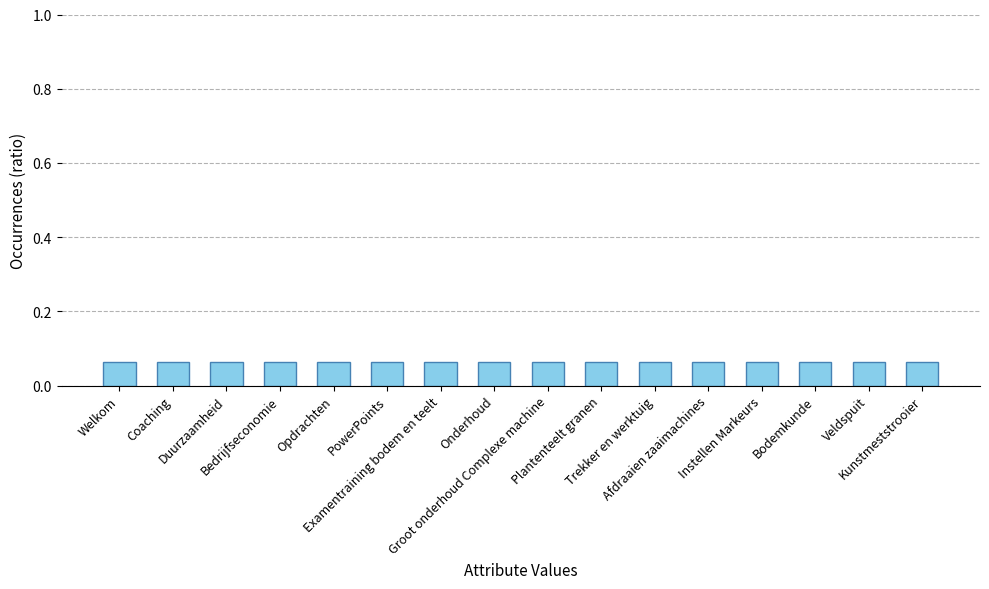

How many values are between 0 and 1?

16